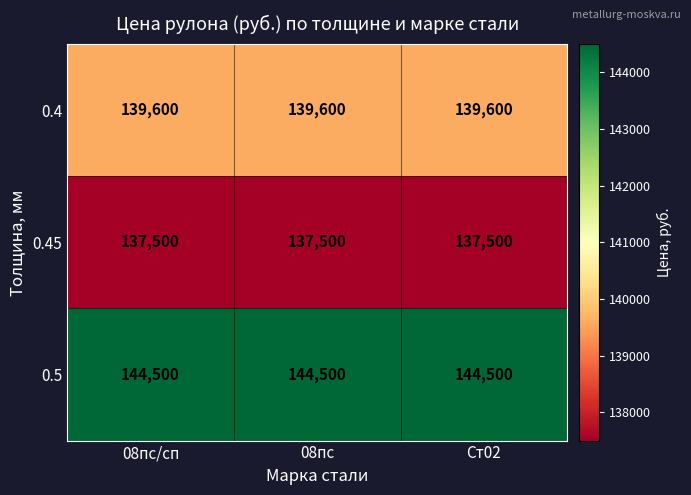

Is it true that 0.4 equals 139600 at 08пс?

True